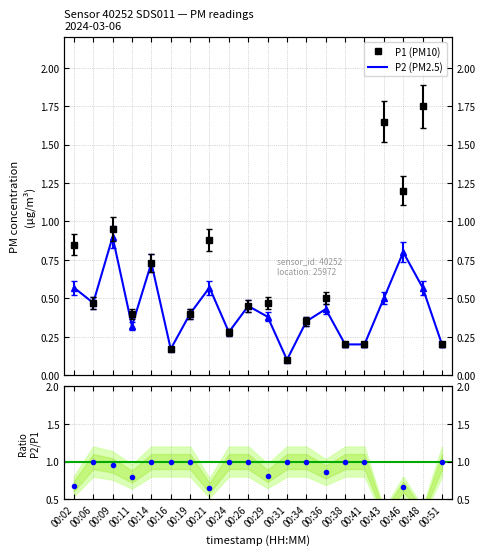

Read the P2 value at 00:24.

0.3